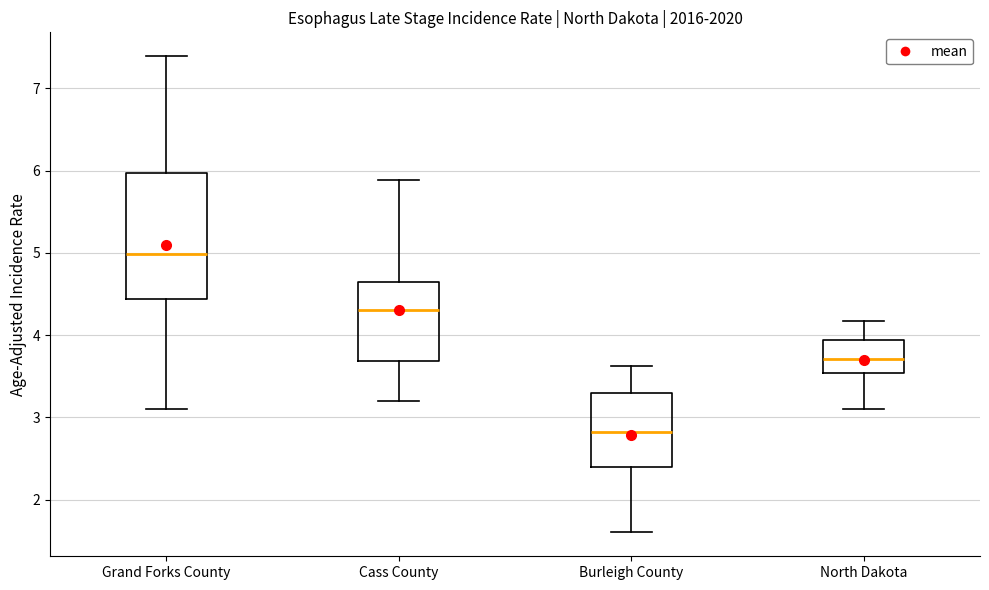

Where does the median line of the box for North Dakota sit on the y-axis? The values are not printed on the chart, so give them approximately, as read against the axis.

3.7